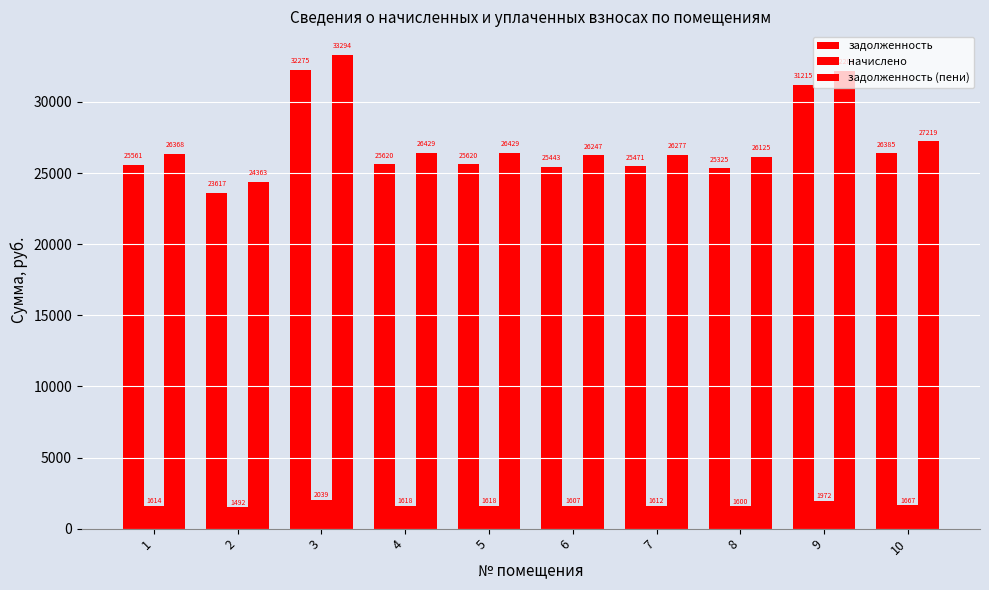

Where does the задолженность series first go above 25619?

3